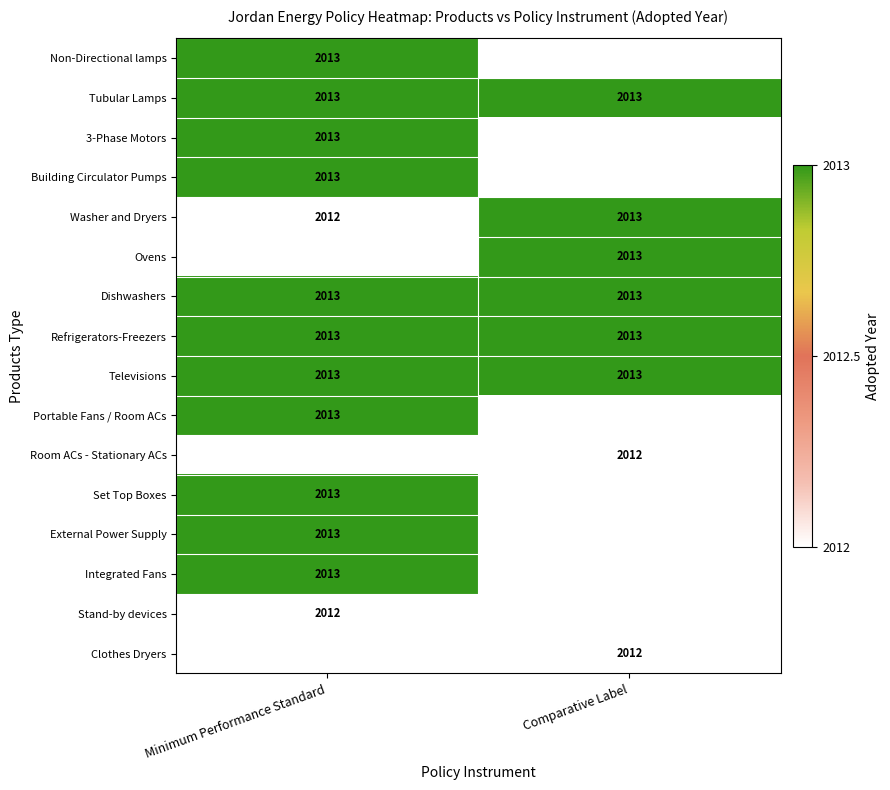

Which category has the lowest value across all series?

Minimum Performance Standard